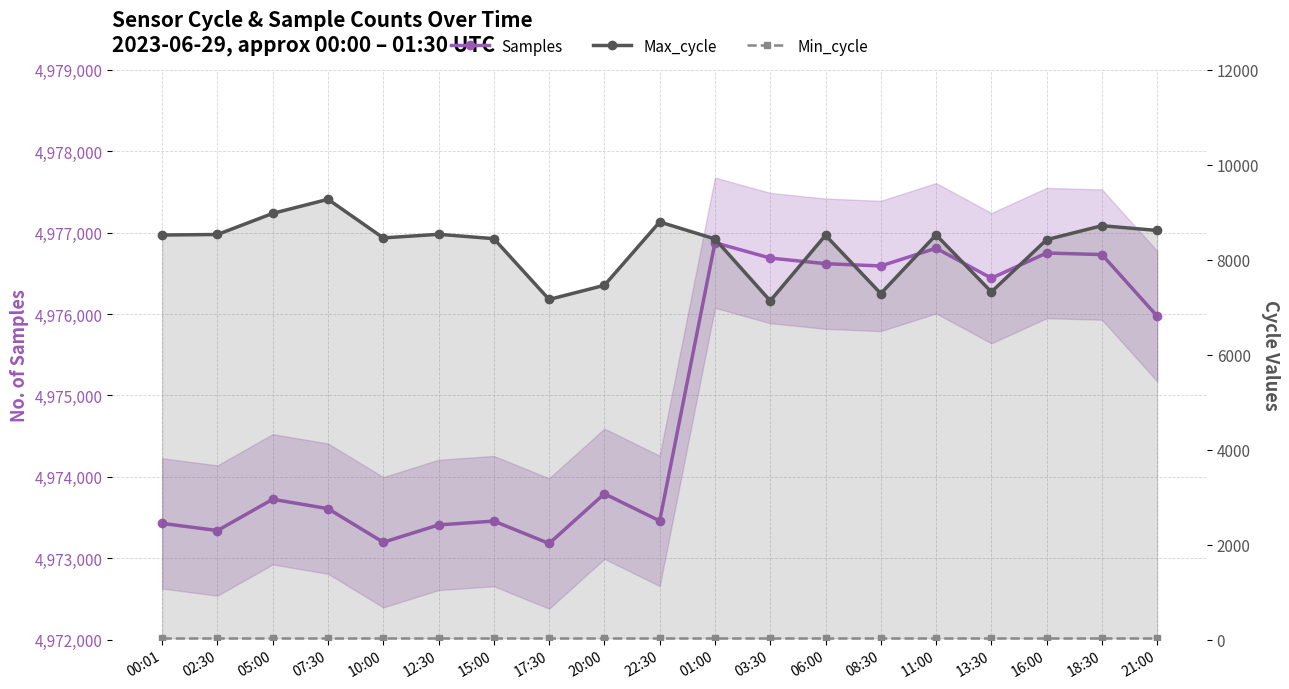

True or false: Max_cycle and Samples intersect in this chart.

False